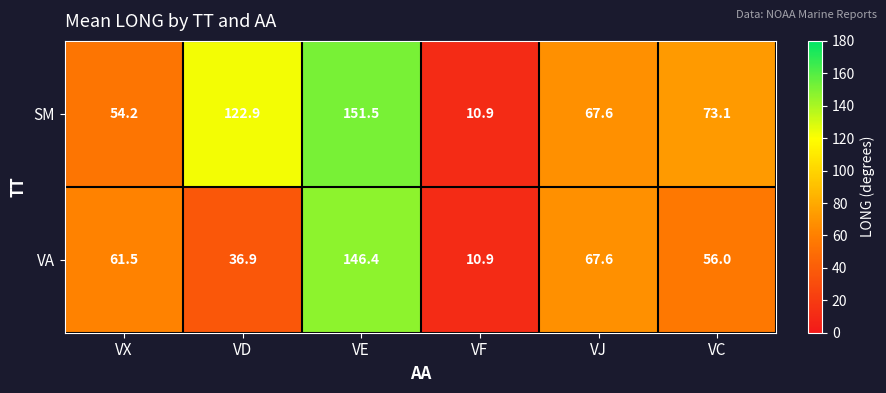

Reading left to right, extract all data points from this chart.

SM: VX=54.2	VD=122.9	VE=151.5	VF=10.9	VJ=67.6	VC=73.1
VA: VX=61.5	VD=36.9	VE=146.4	VF=10.9	VJ=67.6	VC=56.0